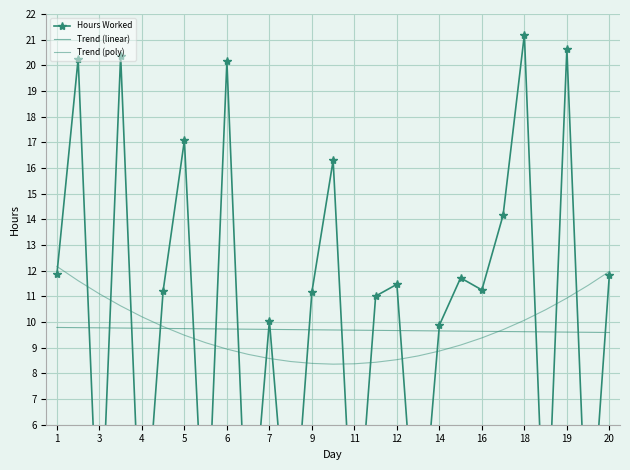

The value of Trend (poly) at 16 is 15.1. True or false?

False